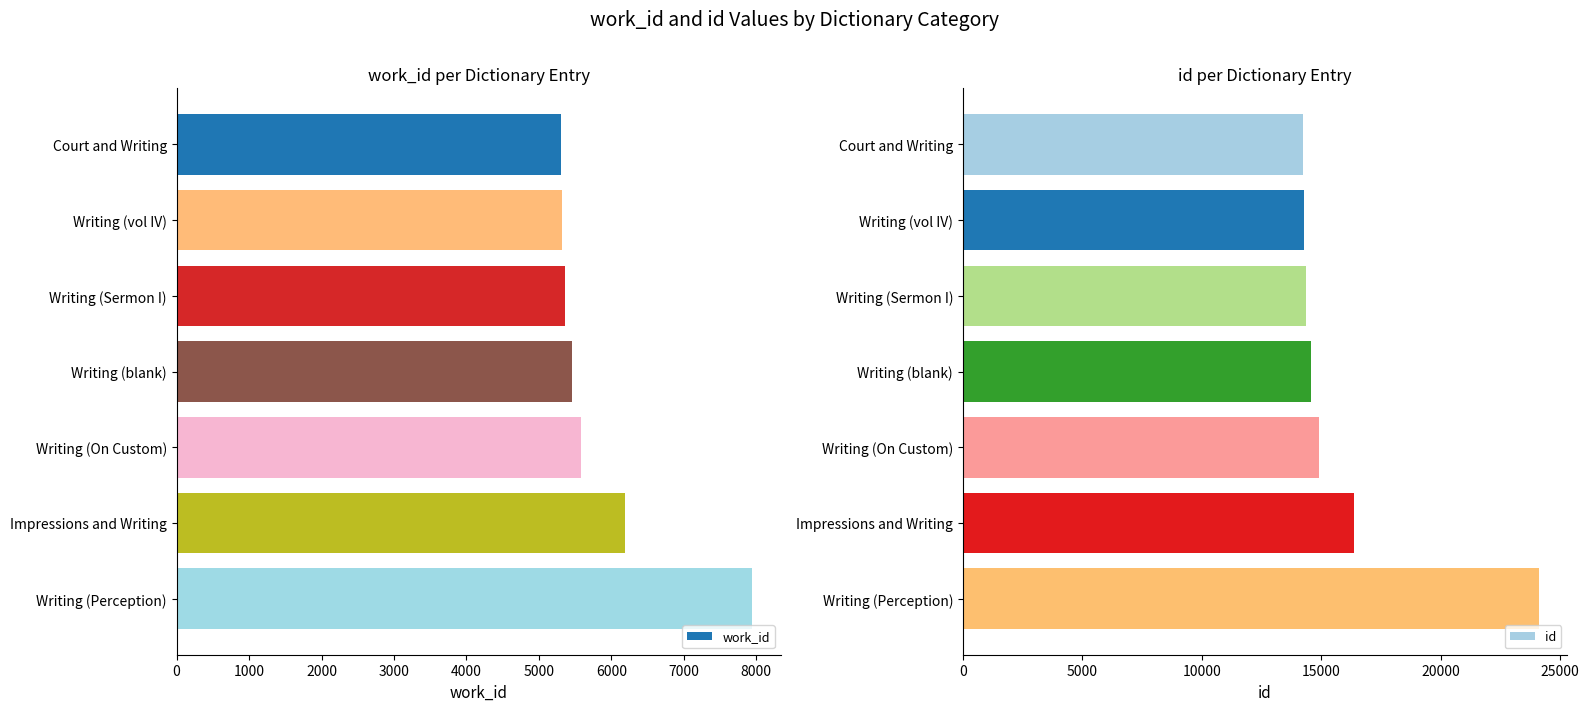

Reading right to left, extract all data points from this chart.

work_id: 7946	6184	5580	5451	5364	5316	5301
id: 24095	16362	14899	14572	14372	14276	14233